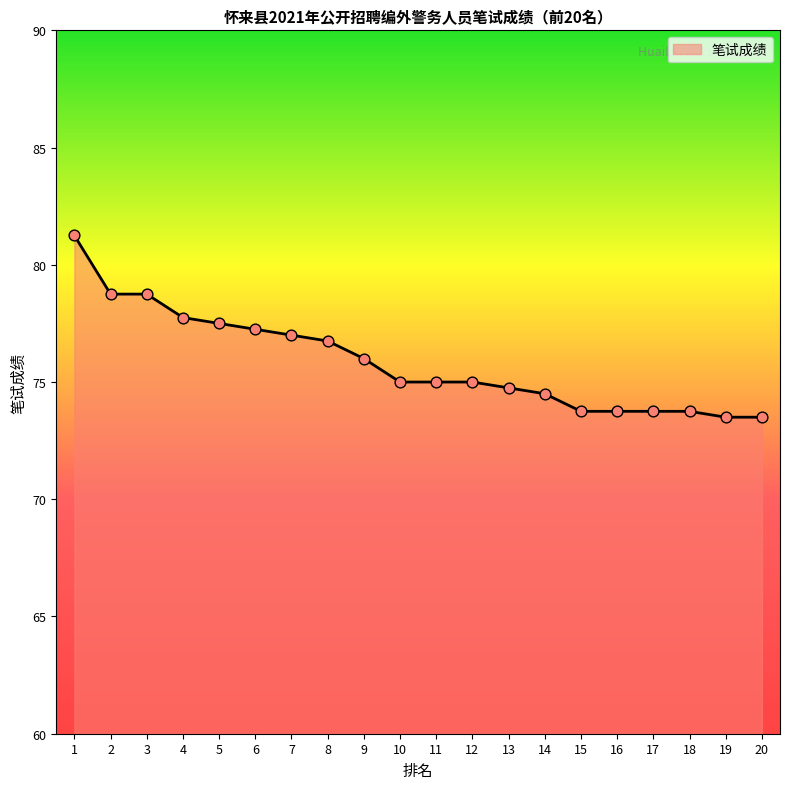

What is the ratio of the value at 14 to the value at 3?

0.9